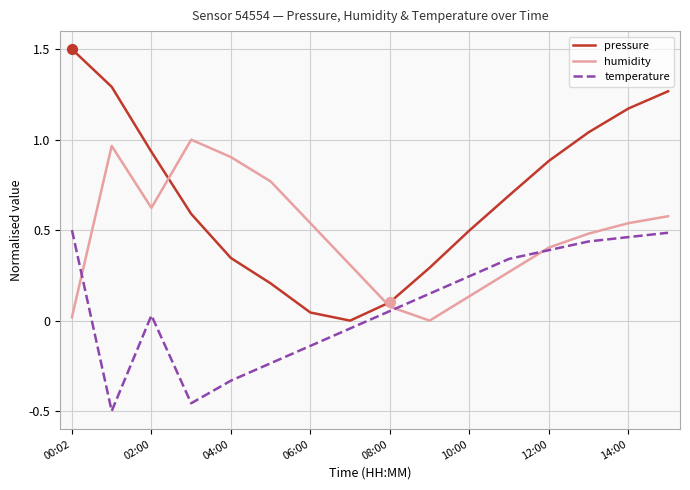

Which series has the largest total across all categories?

pressure